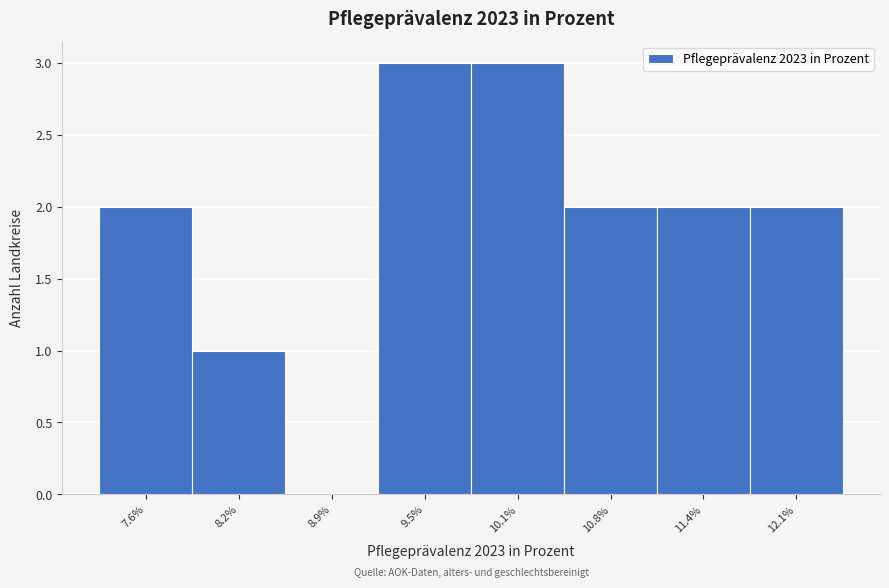

Reading left to right, what are all the values shown in this chart?

7.6%=2	8.2%=1	8.9%=0	9.5%=3	10.1%=3	10.8%=2	11.4%=2	12.1%=2